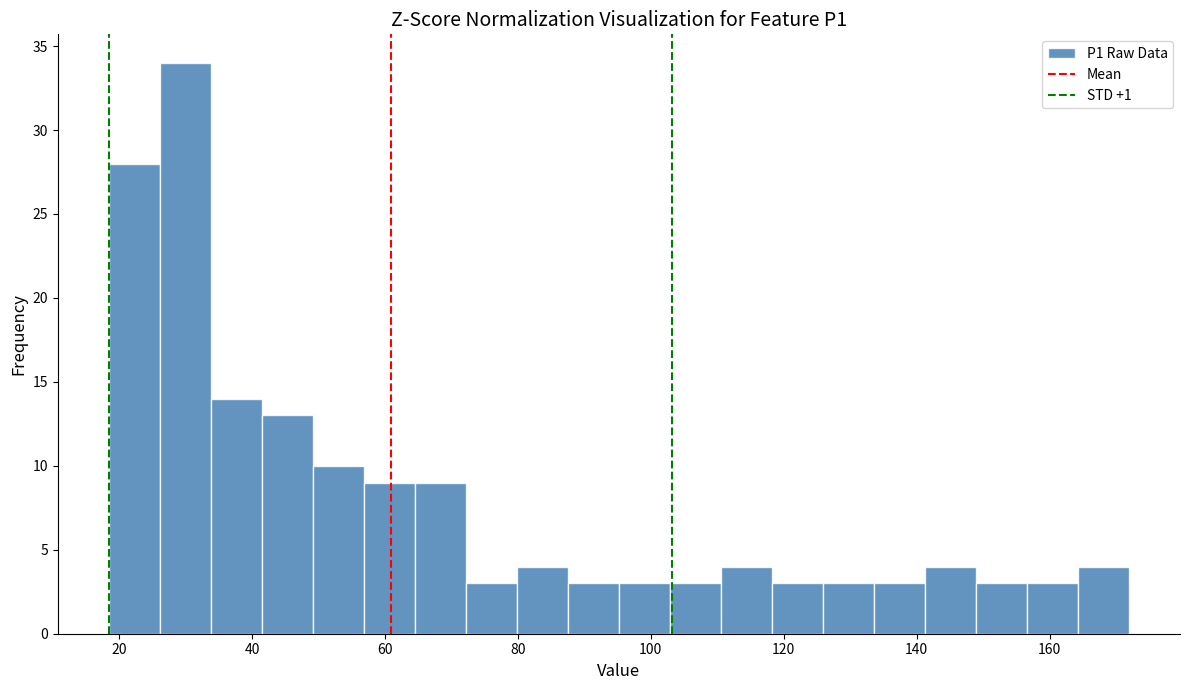

Around what value on the x-axis is the tallest bar? Give the approximate position of its centre, as read against the axis.

30